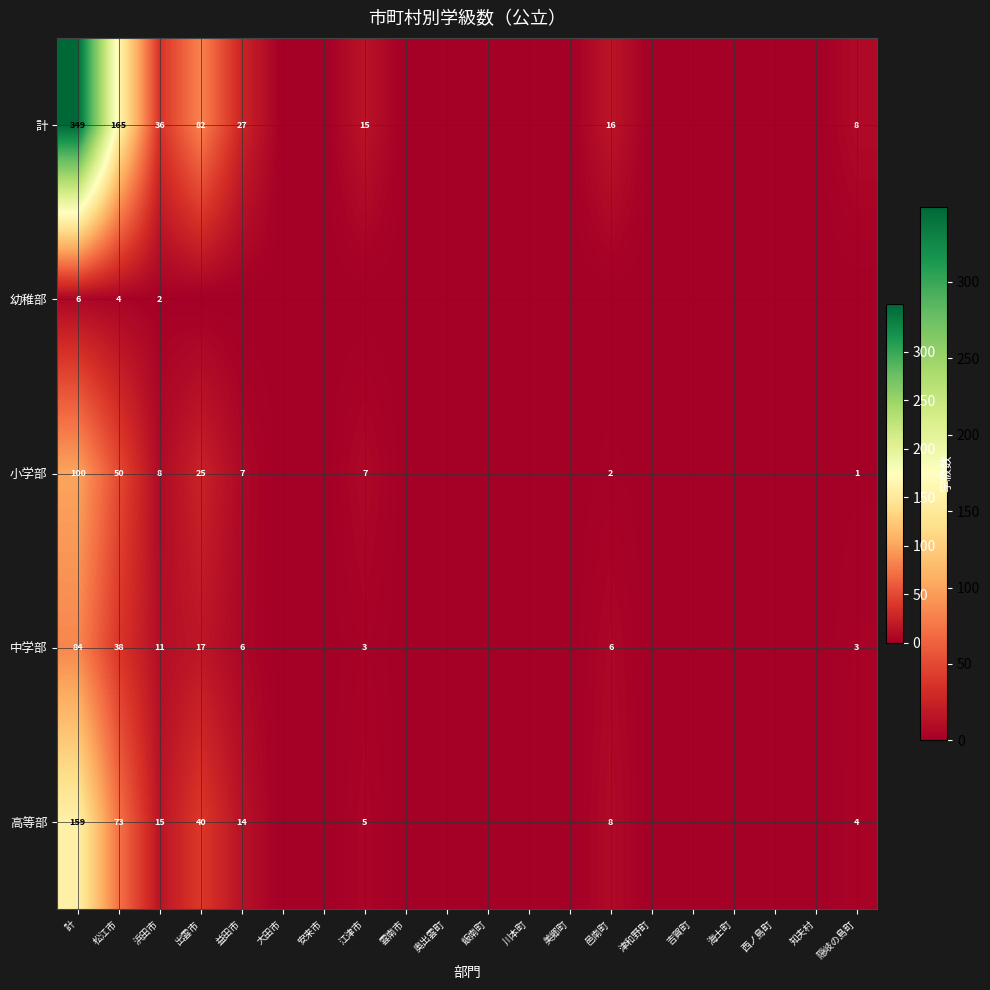

The value of 中学部 at 松江市 is 38. True or false?

True